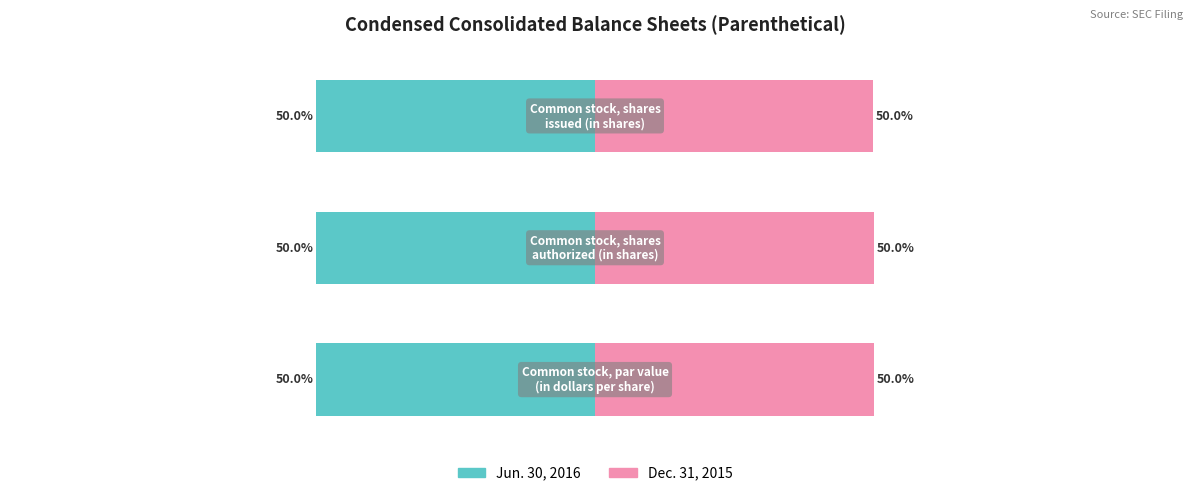

Reading right to left, extract all data points from this chart.

Jun. 30, 2016: 2=-50.0	1=-50.0	0=-50.0
Dec. 31, 2015: 2=50.0	1=50.0	0=50.0